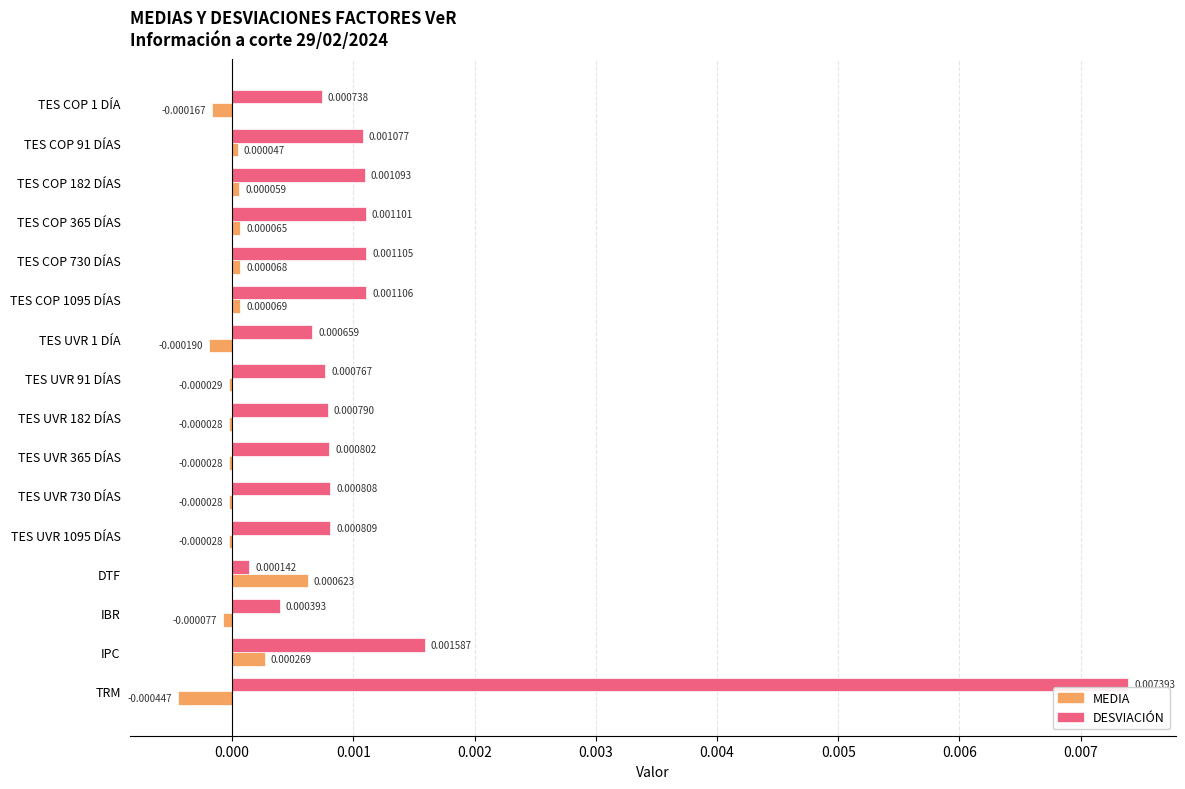

Which series has the largest range (max minus min)?

DESVIACIÓN